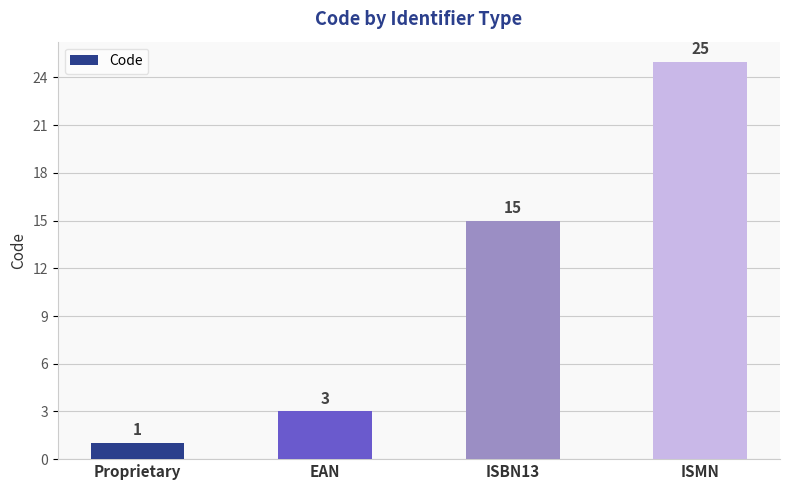

How many bars are there in total?

4